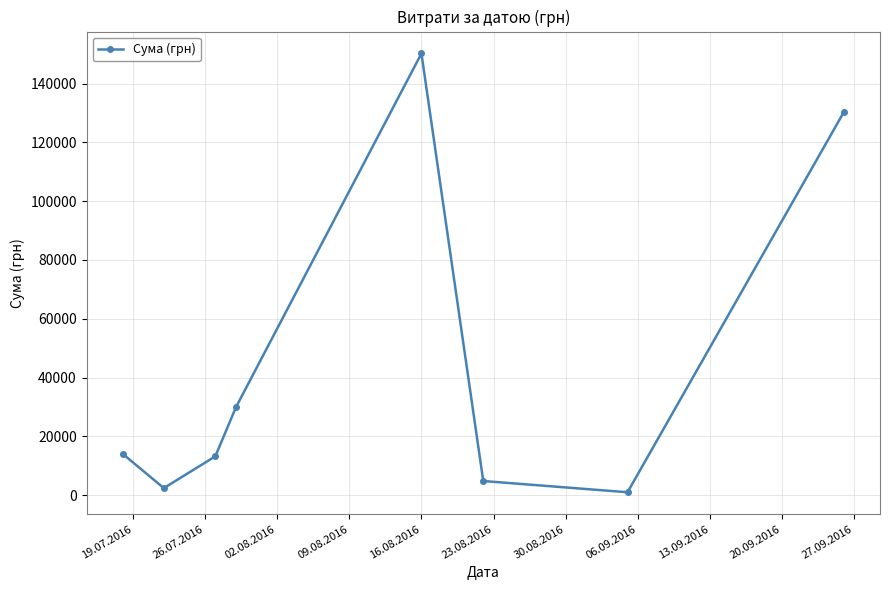

Does the chart display data point markers on the line(s)?

Yes